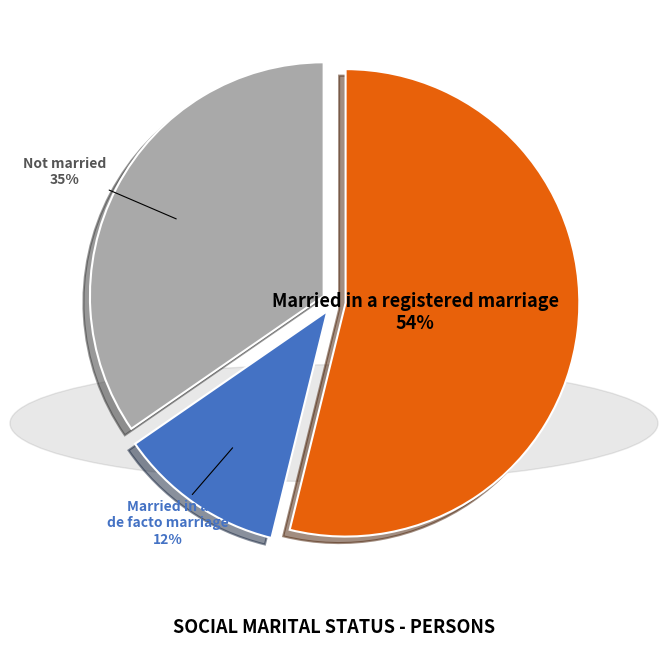

Between Married in a registered marriage and Married in a de facto marriage, which is larger?

Married in a registered marriage